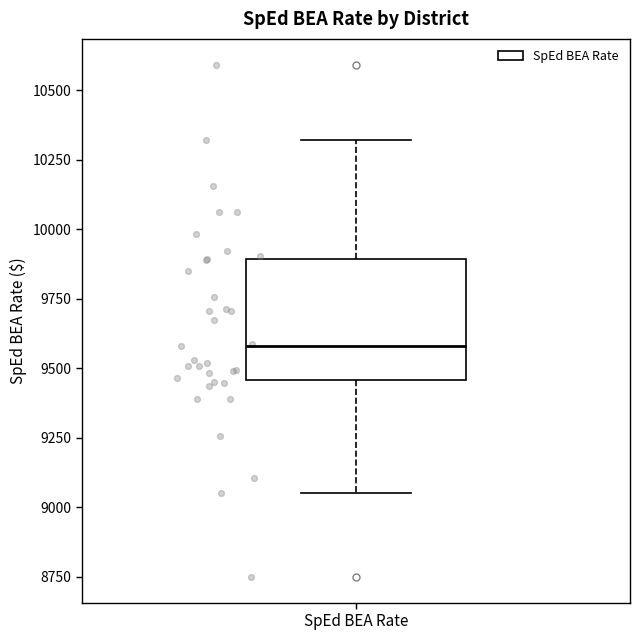

Read this box plot against the y-axis: the position of the median line, the range covered by the box, and the ends of both whiskers. The values are not printed on the chart, so give them approximately, as read against the axis.

median 9600, box 9450 to 9900, whiskers 9050 to 10300